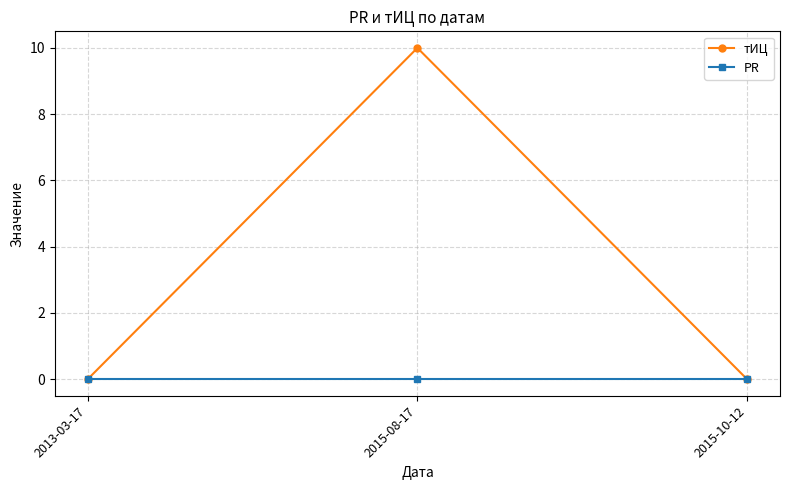

What is the label of the 3rd point from the left?

2015-10-12